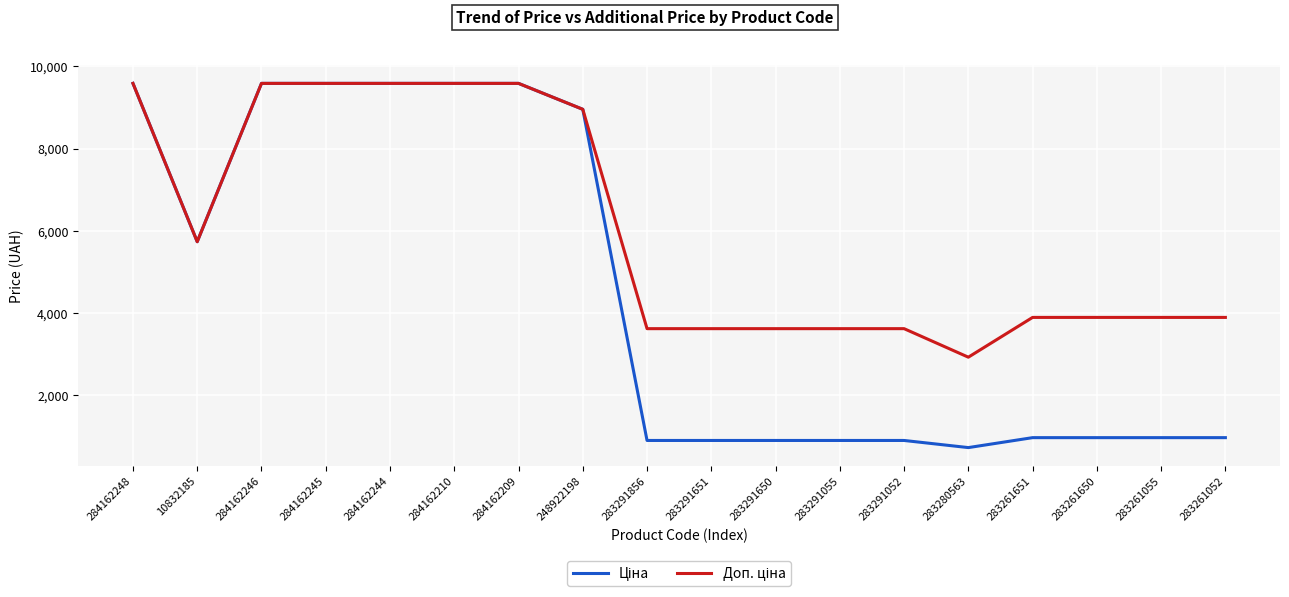

What is the maximum value shown in the chart?

9585.4